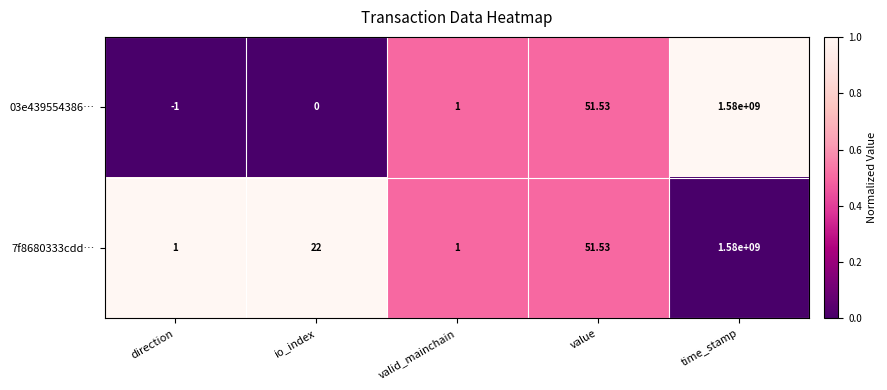

At which label is 03e439554386… closest to 789999999?

value